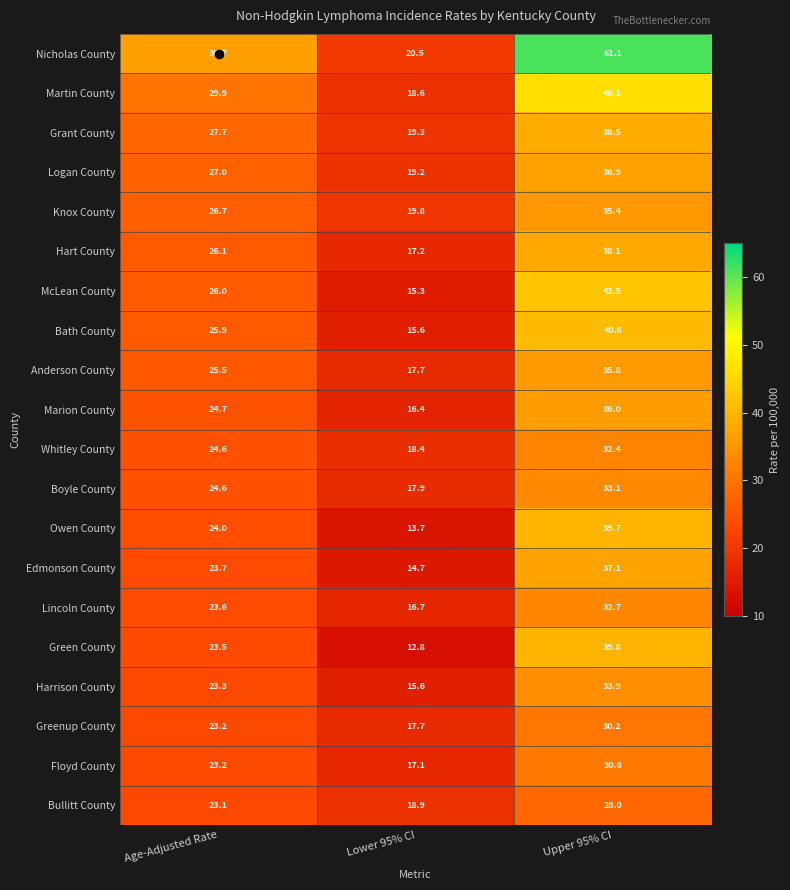

The Whitley County series shows 9.1 at Upper 95% CI. True or false?

False